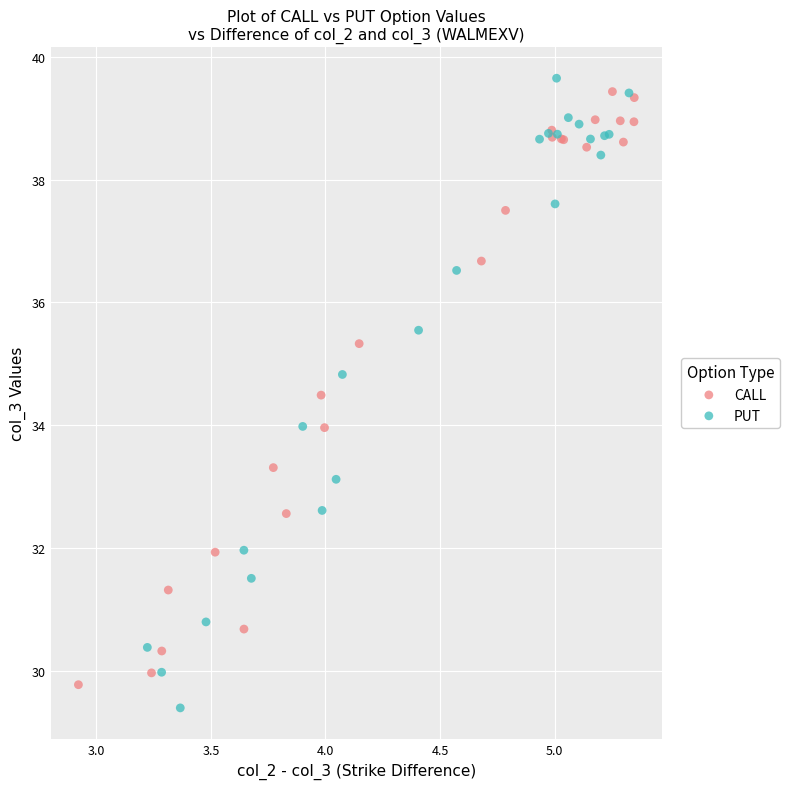

Which series reaches the maximum Y coordinate?

PUT